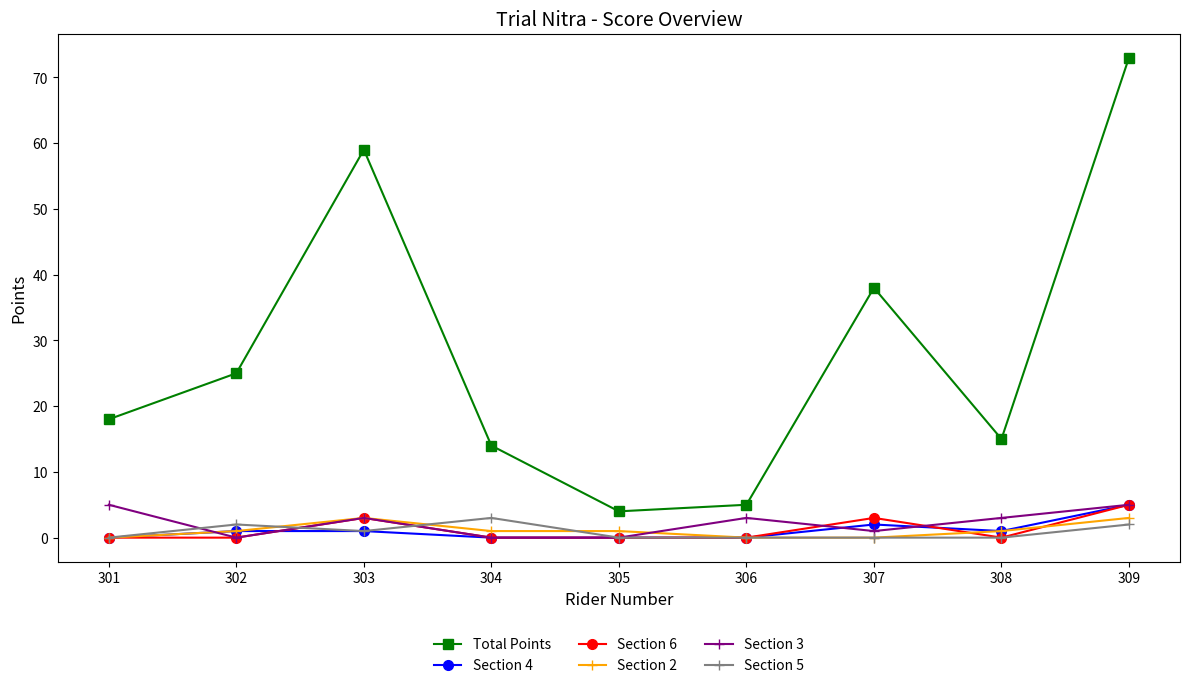

Is the value of Section 4 at 308 greater than the value of Section 6 at 303?

No